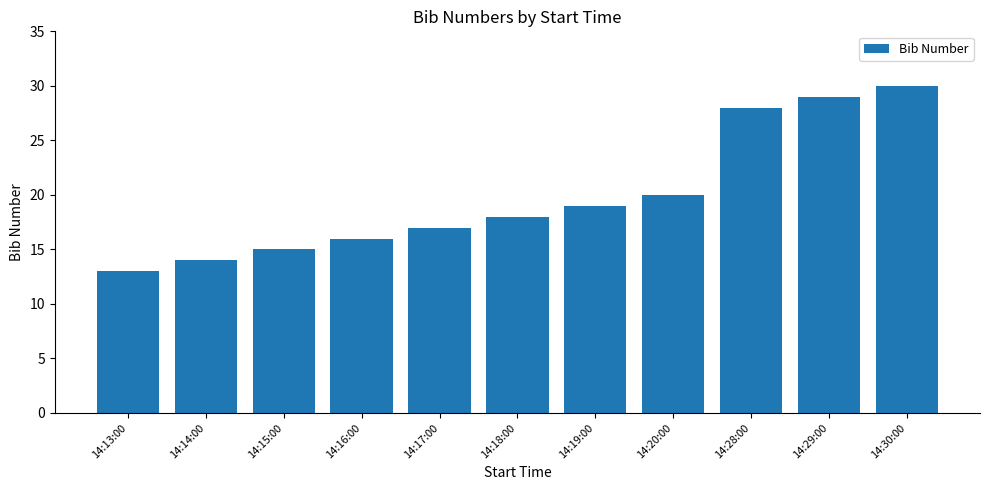

What is the value of the 3rd bar from the left?

15